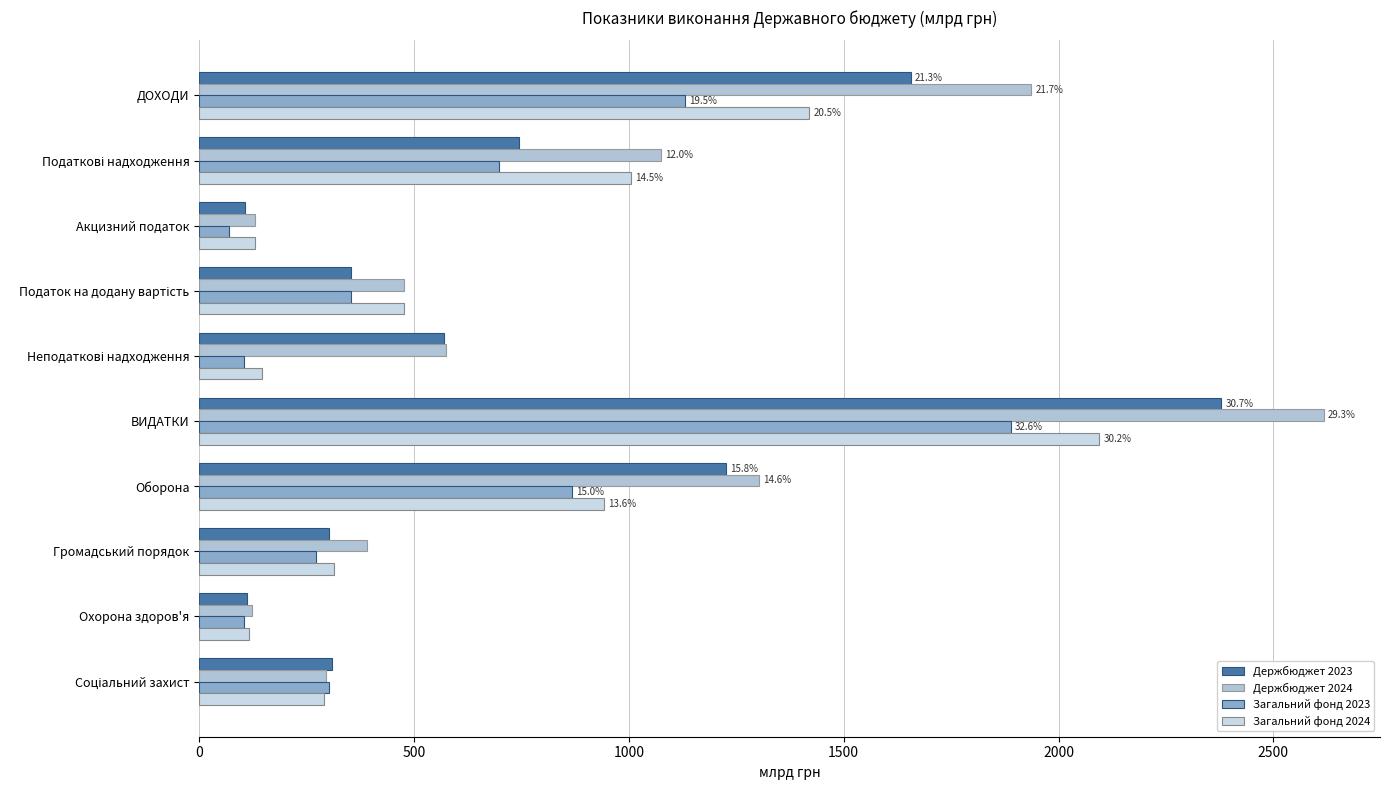

Rank the series by their average value, from highest to lowest.

Держбюджет 2024, Держбюджет 2023, Загальний фонд 2024, Загальний фонд 2023